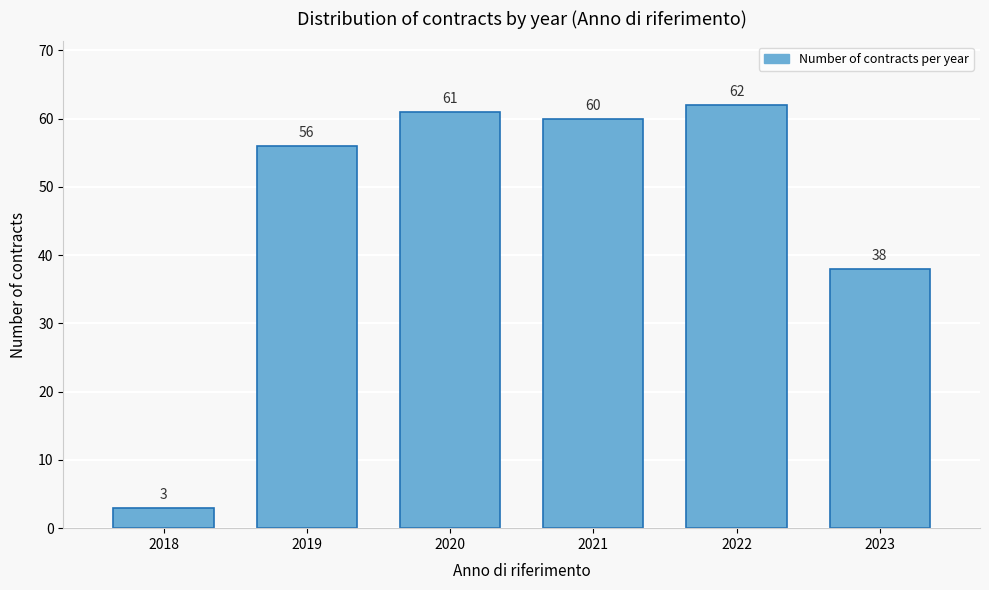

Reading left to right, transcribe all the data shown in this chart.

2018=3	2019=56	2020=61	2021=60	2022=62	2023=38